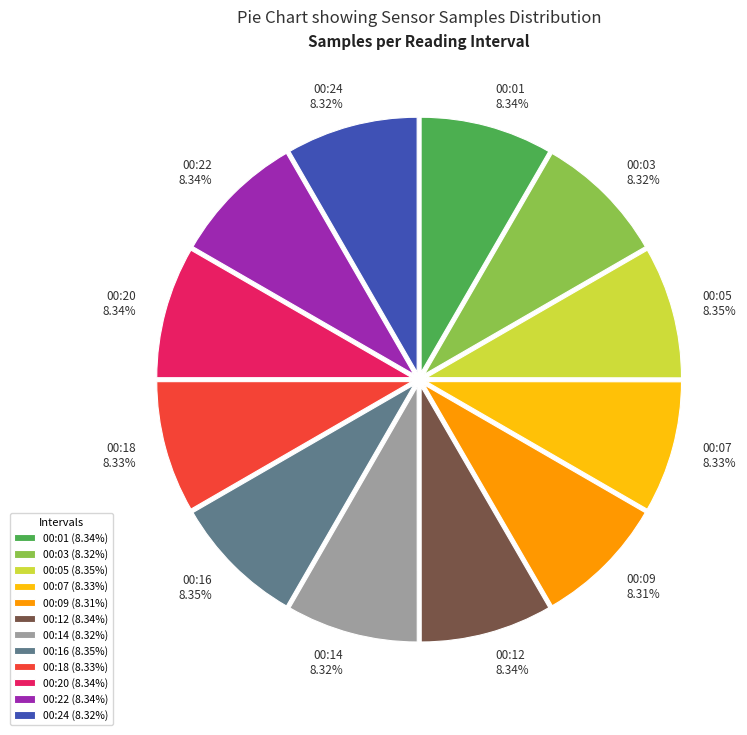

Does any single category account for the majority?

No